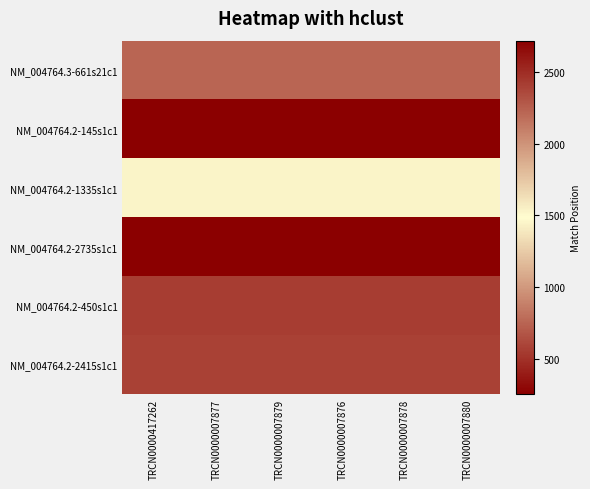

Reading left to right, transcribe all the data shown in this chart.

NM_004764.3-661s21c1: TRCN0000417262=750	TRCN0000007877=750	TRCN0000007879=750	TRCN0000007876=750	TRCN0000007878=750	TRCN0000007880=750
NM_004764.2-145s1c1: TRCN0000417262=256	TRCN0000007877=256	TRCN0000007879=256	TRCN0000007876=256	TRCN0000007878=256	TRCN0000007880=256
NM_004764.2-1335s1c1: TRCN0000417262=1446	TRCN0000007877=1446	TRCN0000007879=1446	TRCN0000007876=1446	TRCN0000007878=1446	TRCN0000007880=1446
NM_004764.2-2735s1c1: TRCN0000417262=2720	TRCN0000007877=2720	TRCN0000007879=2720	TRCN0000007876=2720	TRCN0000007878=2720	TRCN0000007880=2720
NM_004764.2-450s1c1: TRCN0000417262=561	TRCN0000007877=561	TRCN0000007879=561	TRCN0000007876=561	TRCN0000007878=561	TRCN0000007880=561
NM_004764.2-2415s1c1: TRCN0000417262=2400	TRCN0000007877=2400	TRCN0000007879=2400	TRCN0000007876=2400	TRCN0000007878=2400	TRCN0000007880=2400